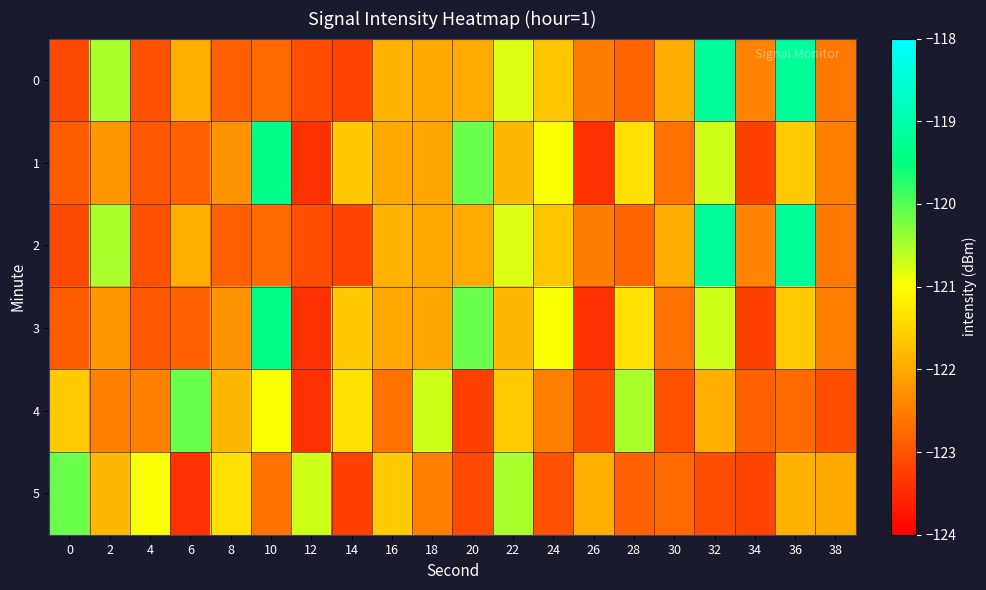

What is the difference between the highest and lowest values at 0?

3.0